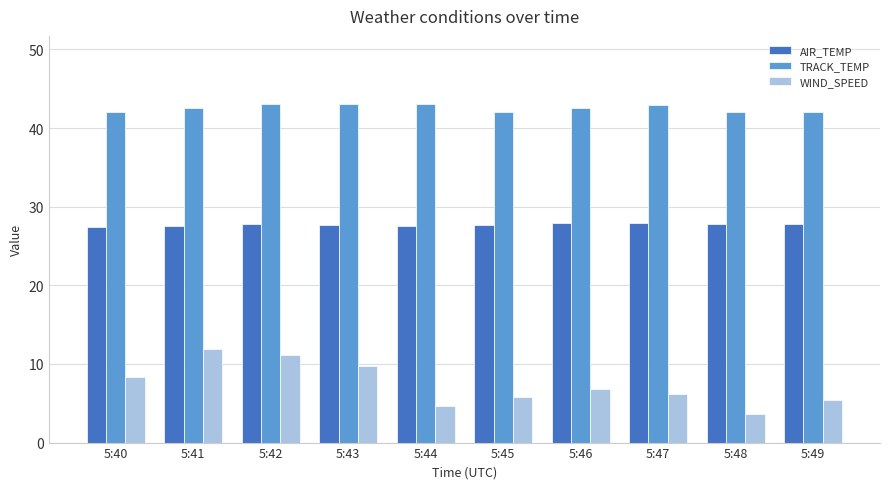

Count the number of data series in this chart.

3